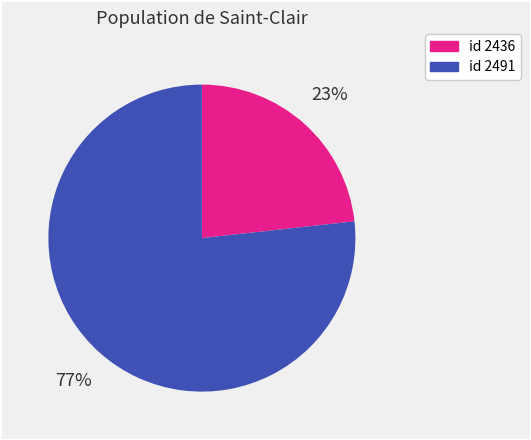

Is there a majority slice in this chart?

Yes